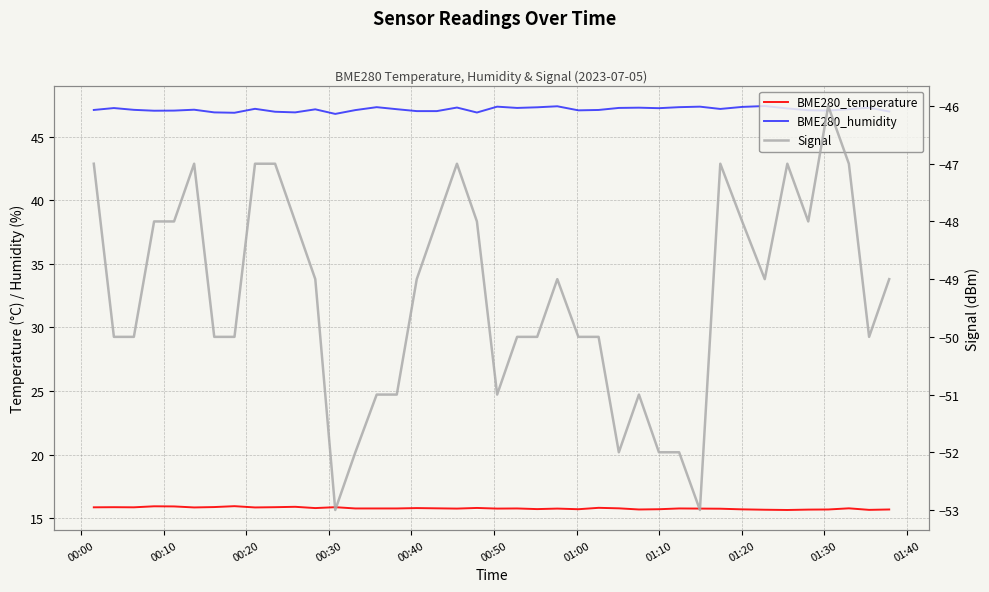

The value of BME280_temperature at 17 is 23.5. True or false?

False